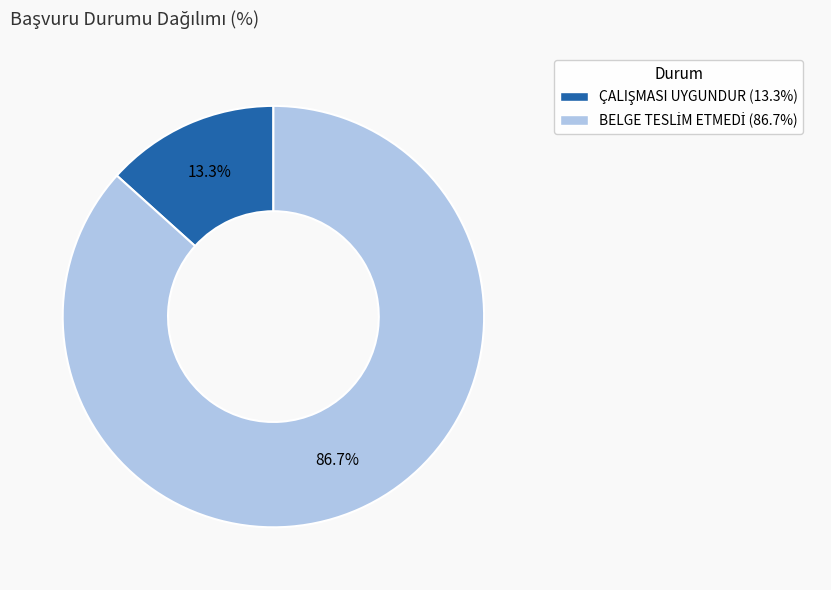

Is there any slice that represents more than half of the pie?

Yes